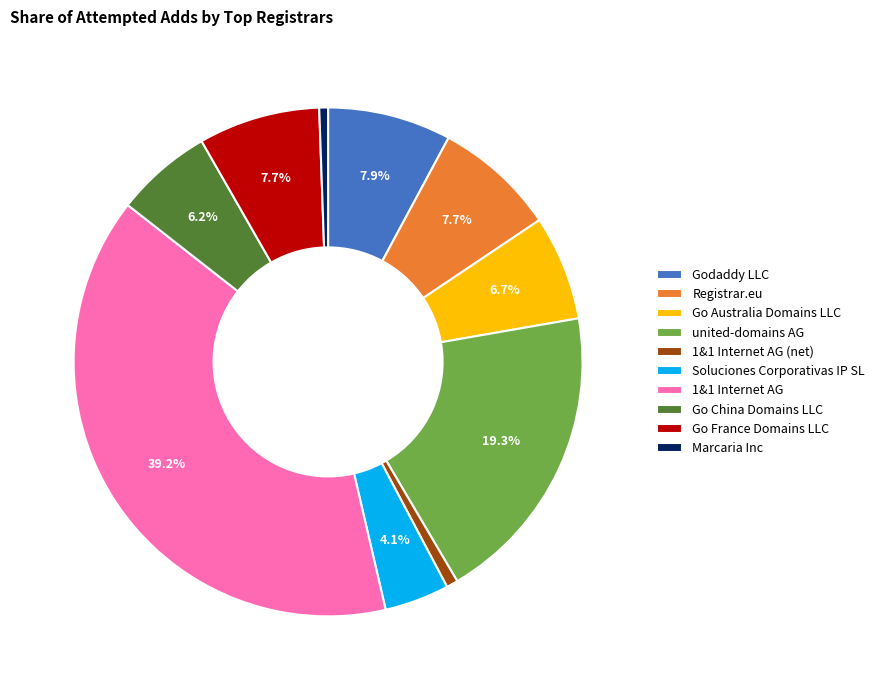

How many segments does this pie chart have?

10